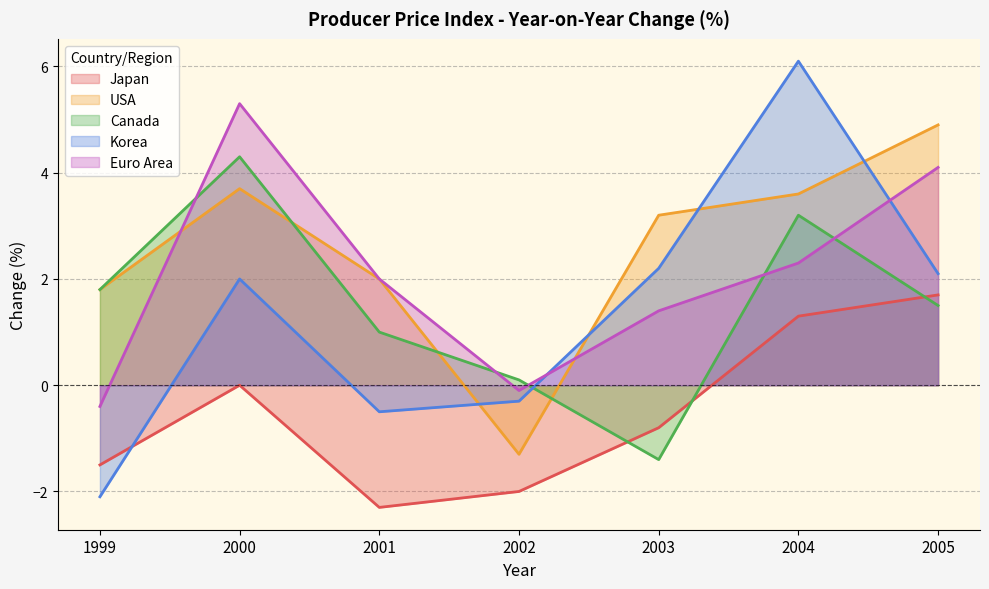

Which label corresponds to the smallest value in the chart?

2001